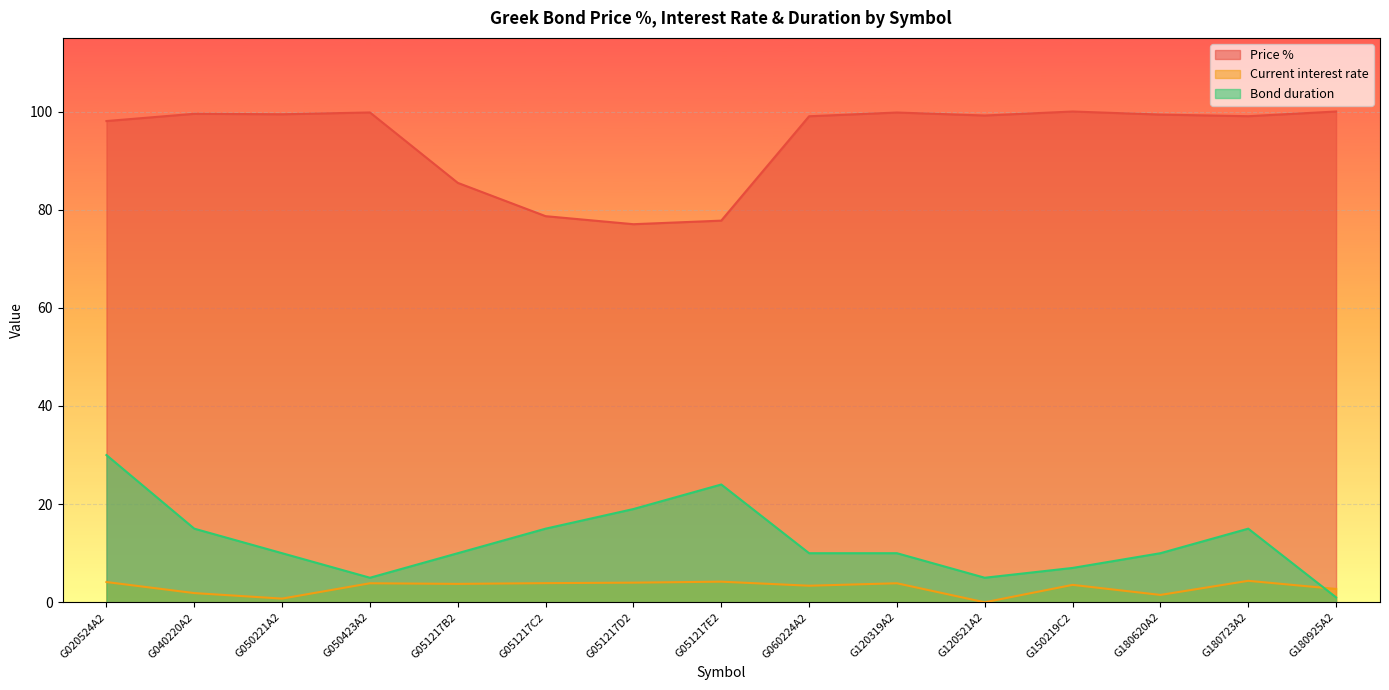

What is the difference between the Bond duration values at G180723A2 and G120521A2?

10.0